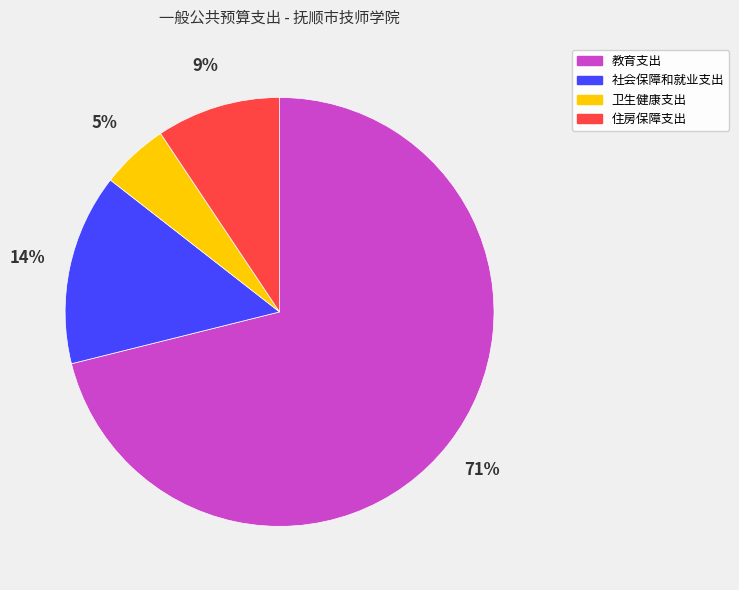

Rank the categories by value from lowest to highest.

卫生健康支出, 住房保障支出, 社会保障和就业支出, 教育支出